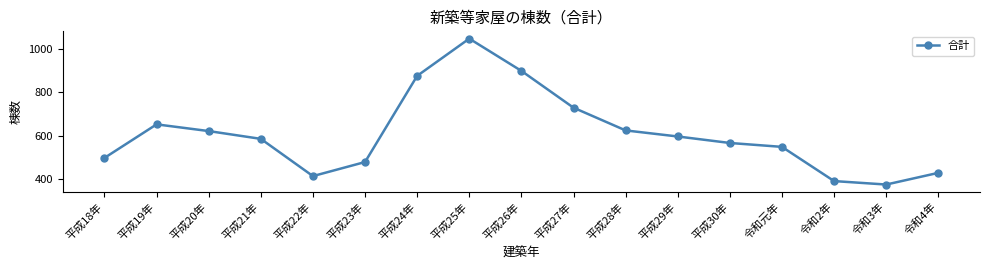

What is the minimum value shown in the chart?

374